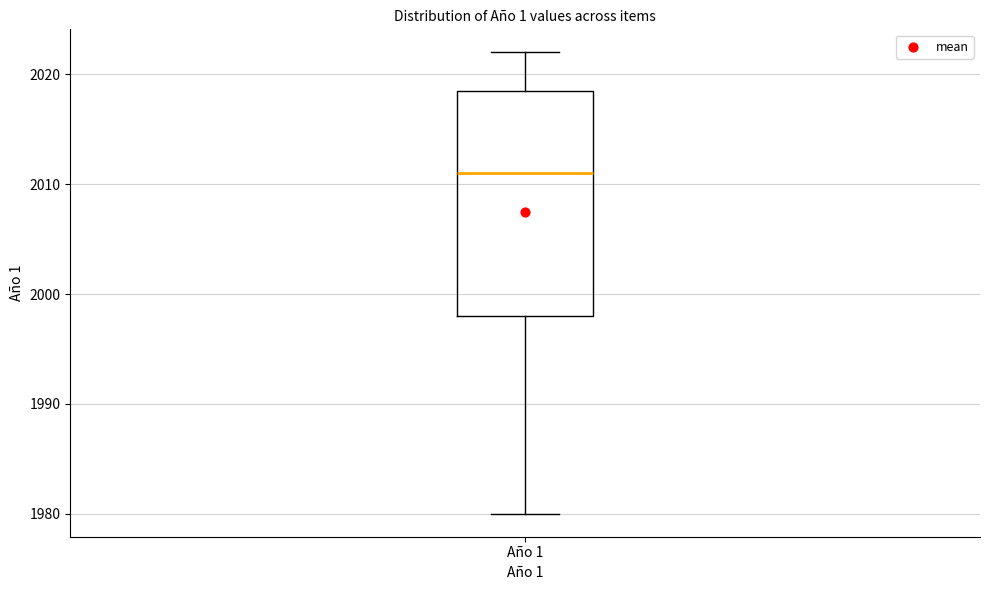

Read this box plot against the y-axis: the position of the median line, the range covered by the box, and the ends of both whiskers. The values are not printed on the chart, so give them approximately, as read against the axis.

median 2011, box 1998 to 2019, whiskers 1980 to 2022